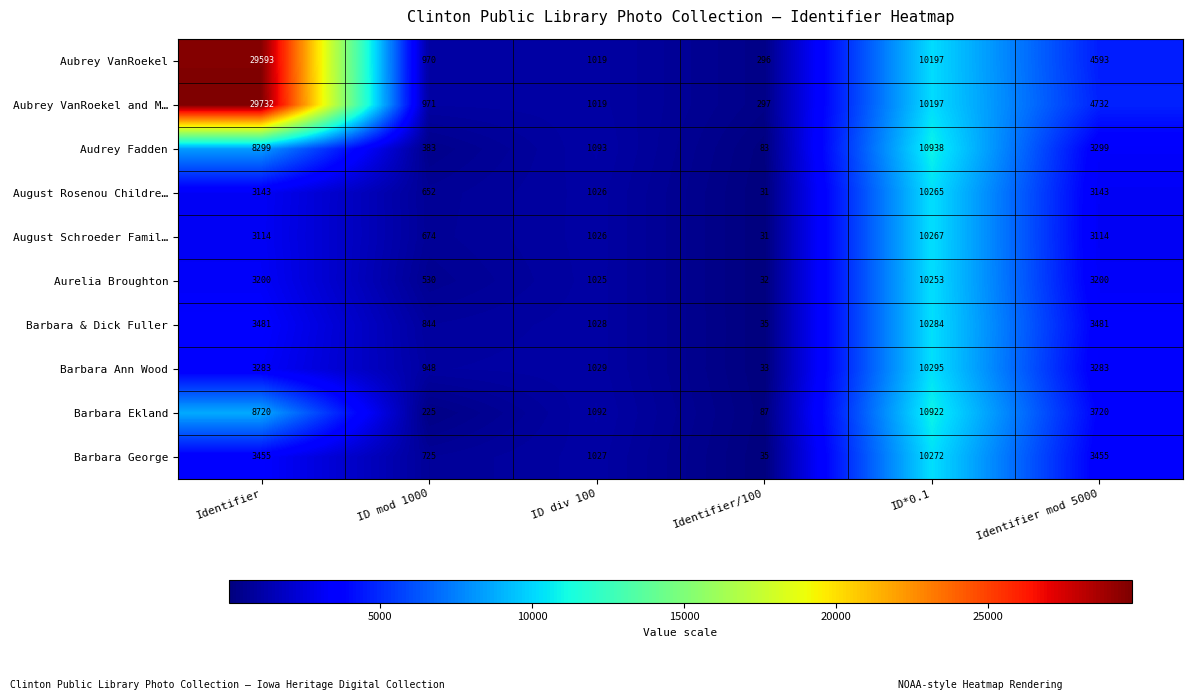

What is the difference between the Barbara Ann Wood values at ID div 100 and Identifier mod 5000?

2254